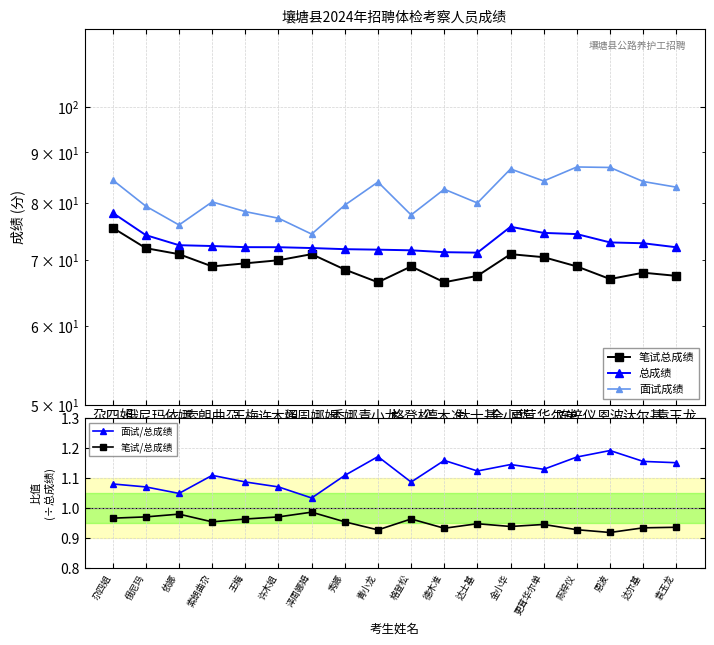

Is this an area chart (filled region under the line)?

No